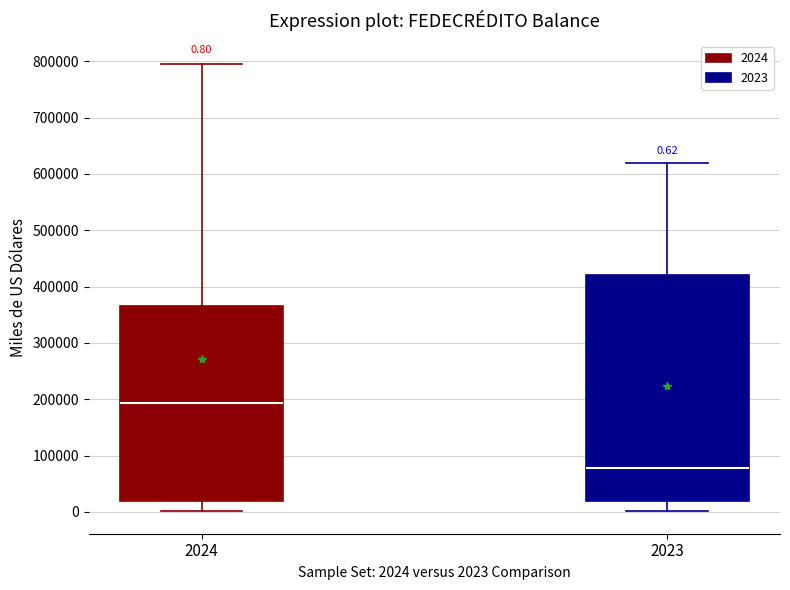

Which box's median line is the lowest?

2023